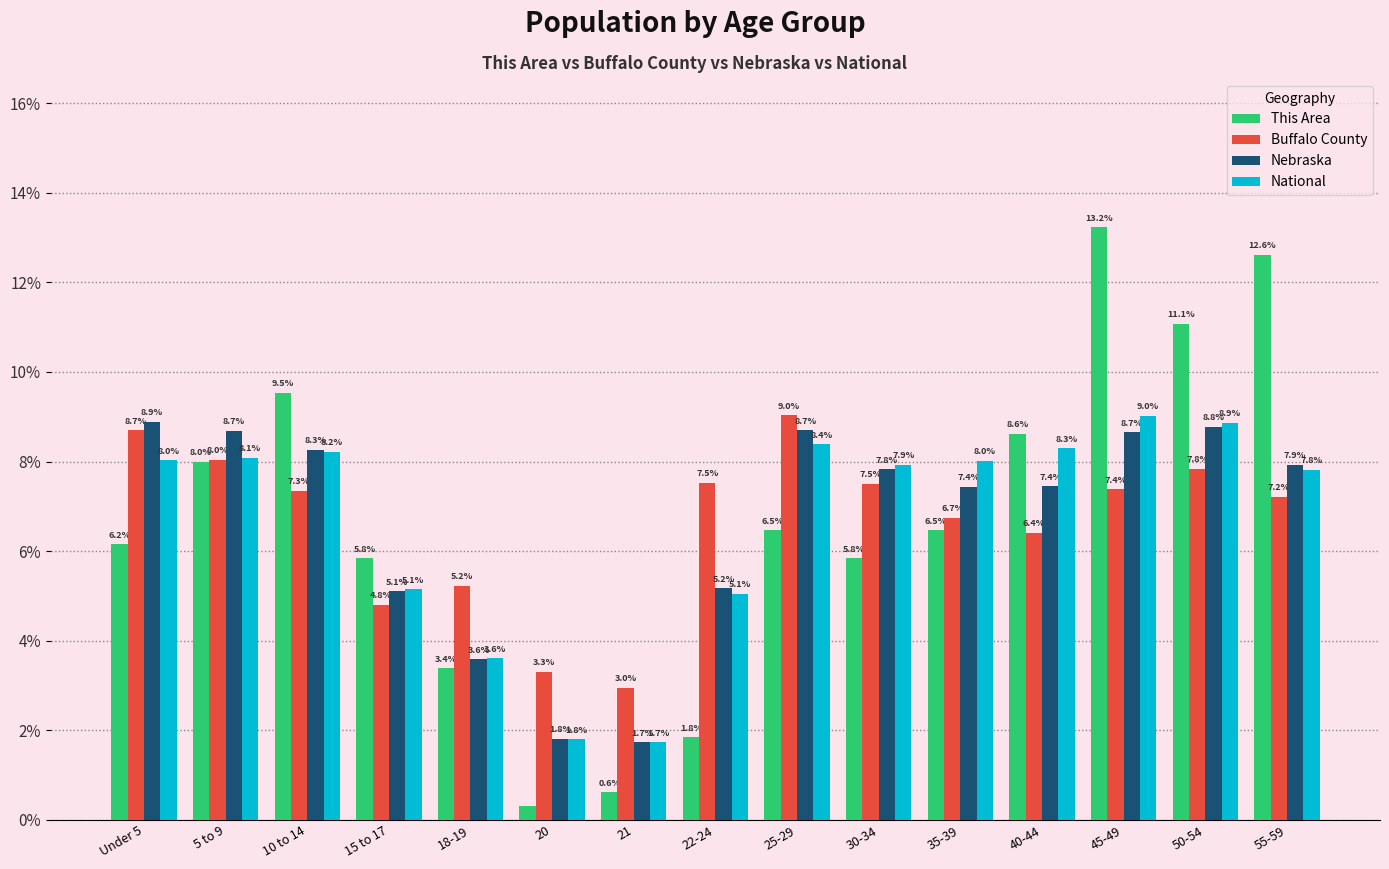

Read the National value at 18-19.

3.6